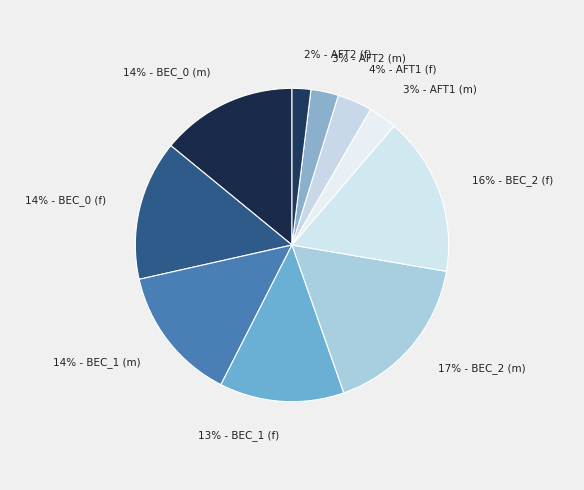

To the nearest percent, what is the average slice percentage?

10%